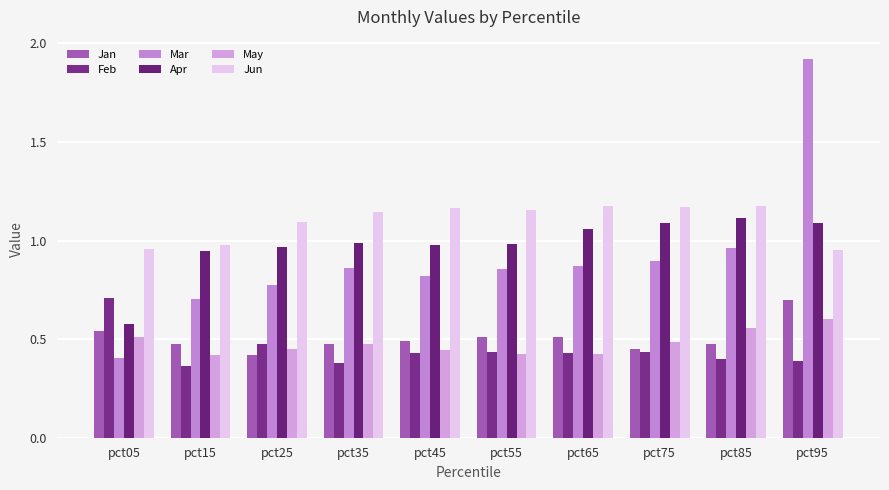

The value of Jan at pct85 is 0.1. True or false?

False